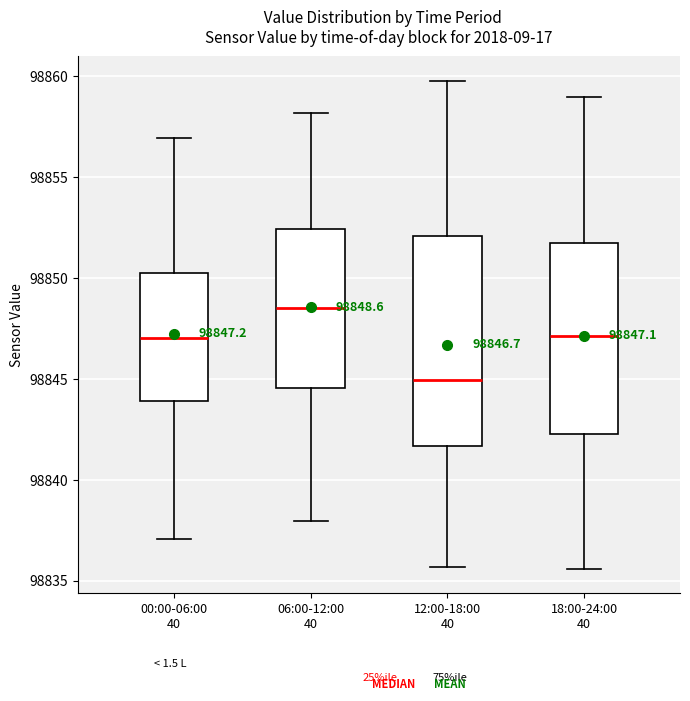

Which box's median line is the lowest?

12:00-18:00 40